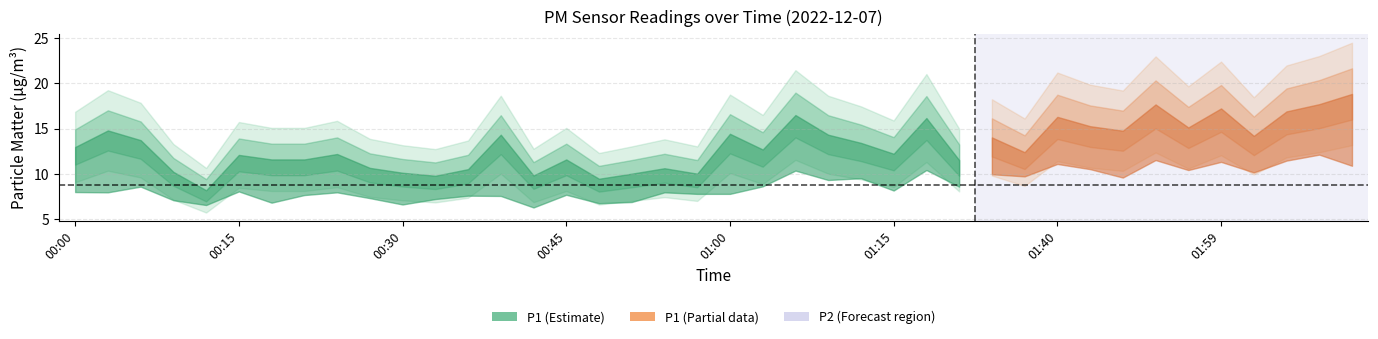

Which series changed the most between 00:21 and 02:11?

P1